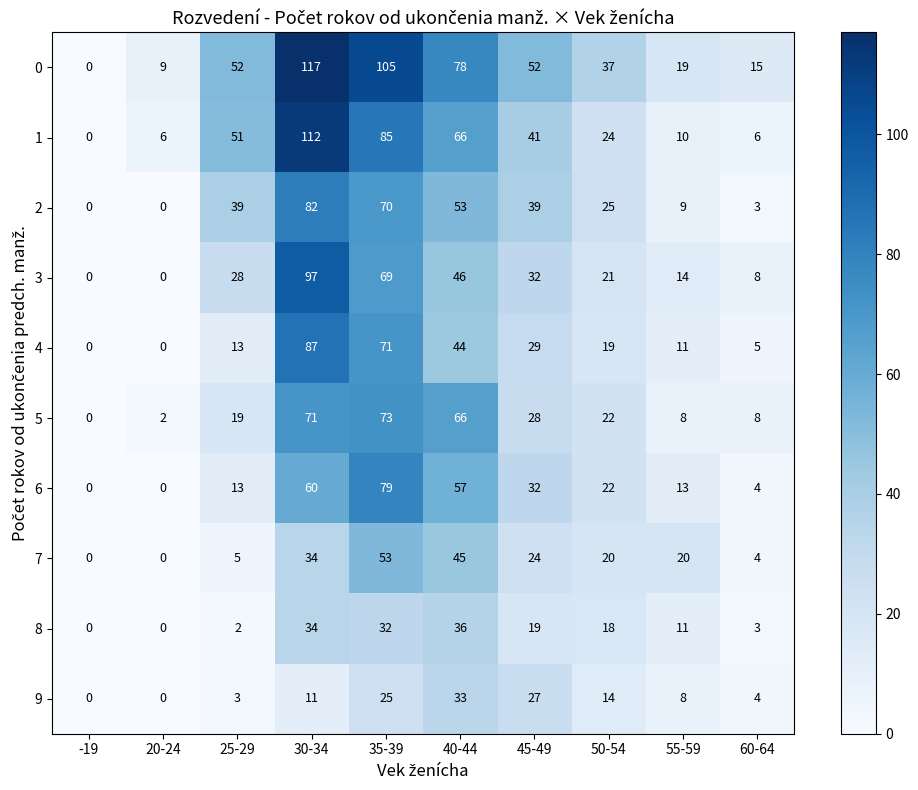

What is the difference between the maximum and minimum values in the 0 series?

117